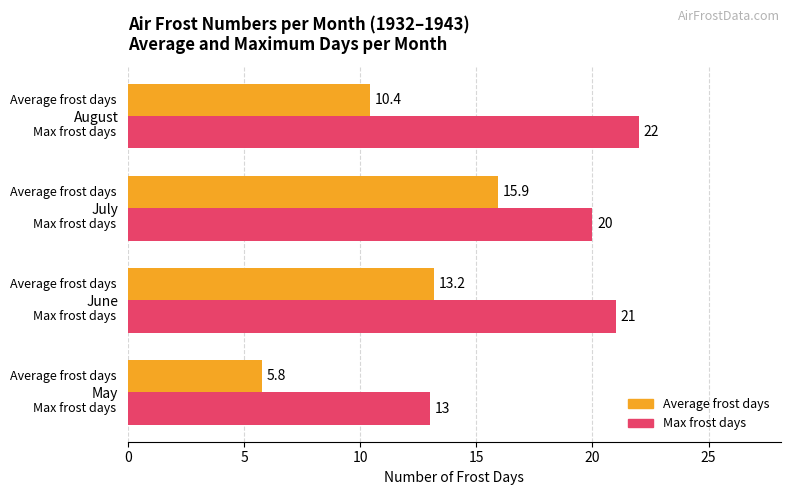

True or false: Max frost days has a value of 22.0 at August.

True